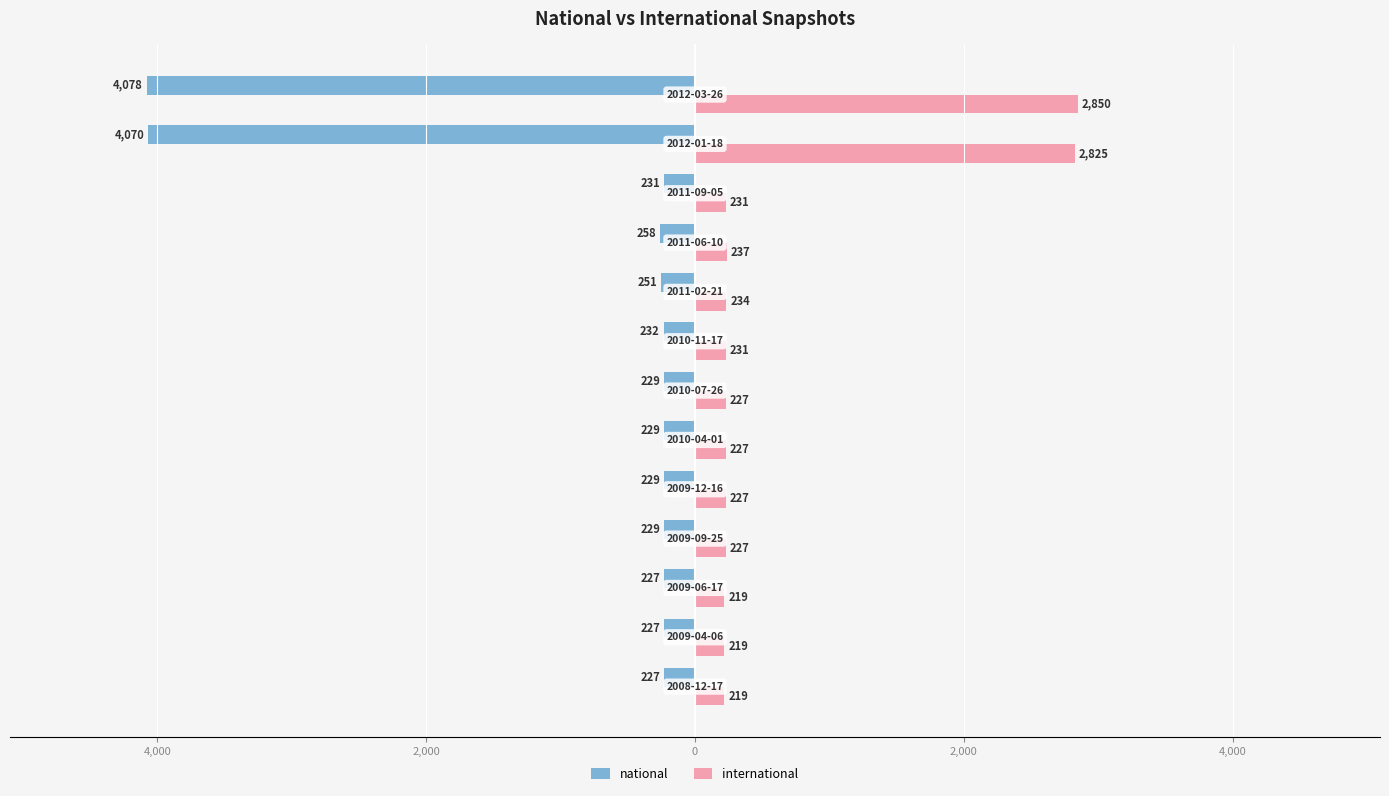

What are all the series names shown in the legend?

national, international